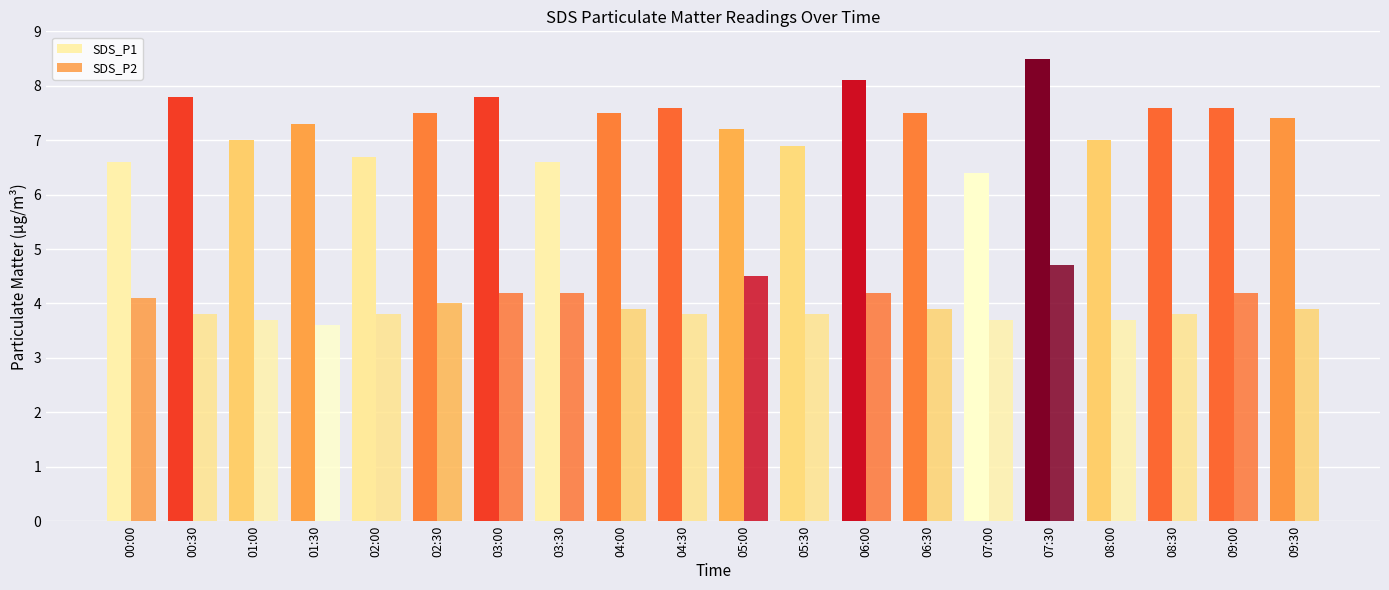

What is the difference between the highest and lowest values at 08:00?

3.3